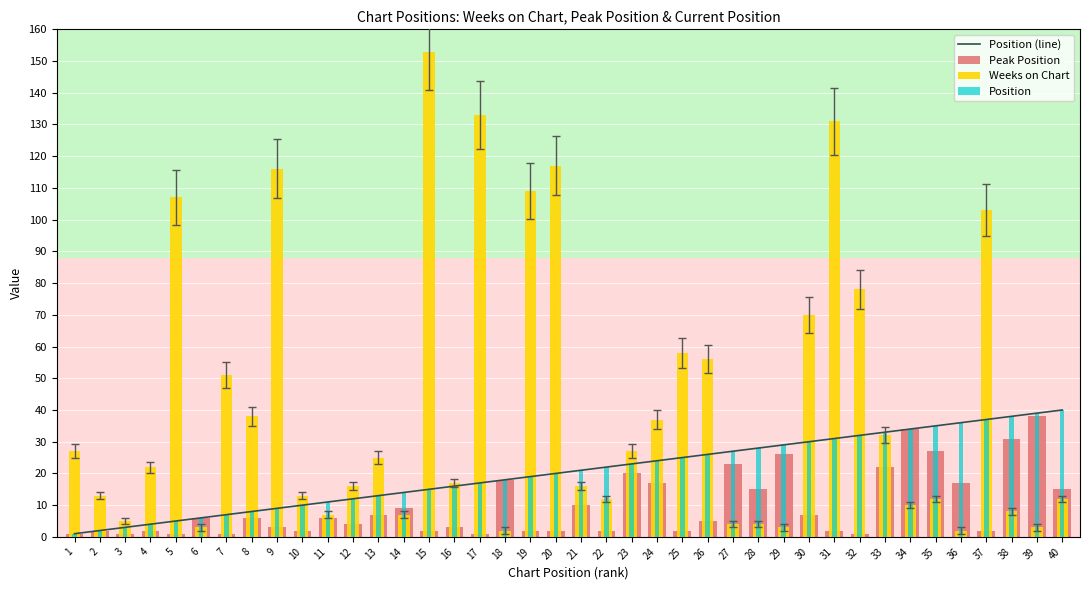

List the labels in order of Peak Position value, smallest first.

1, 3, 5, 7, 17, 32, 2, 4, 10, 15, 19, 20, 22, 25, 31, 37, 9, 16, 12, 26, 6, 8, 11, 13, 30, 14, 21, 28, 40, 24, 36, 18, 23, 33, 27, 29, 35, 38, 34, 39